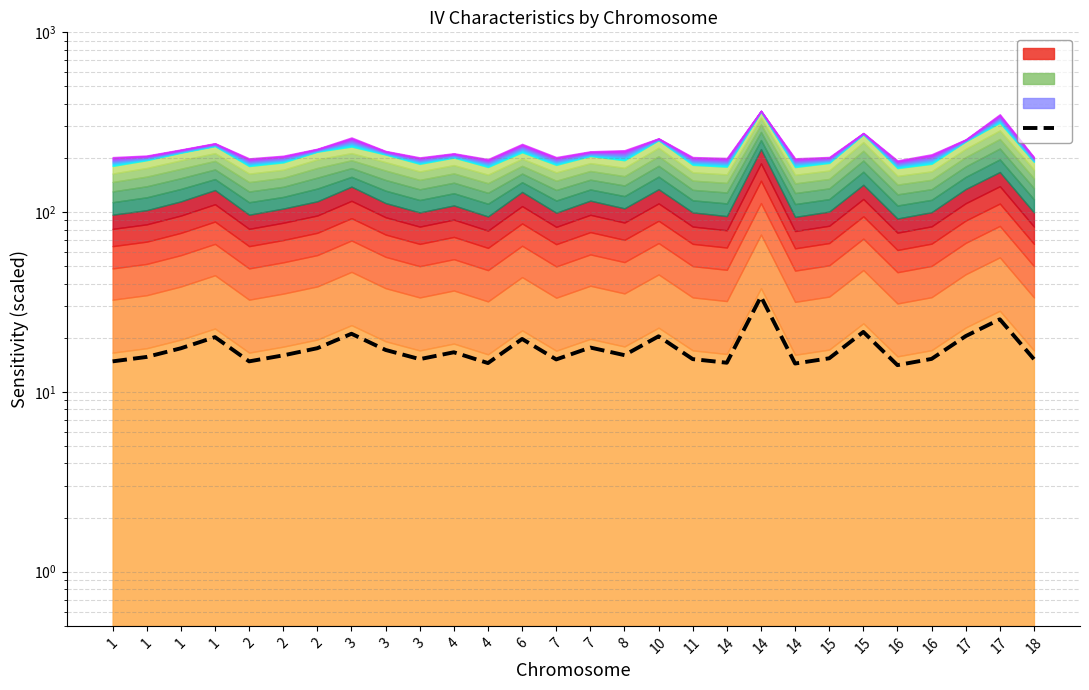

At which category does the chart reach its minimum across all series?

16